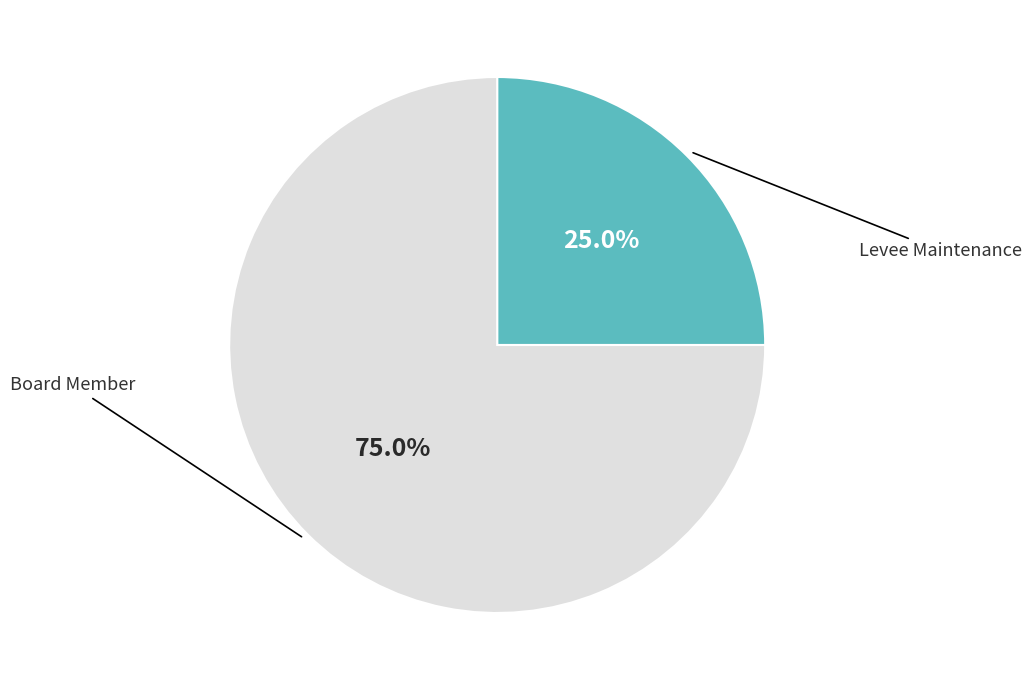

Which slice is the smallest?

Levee Maintenance